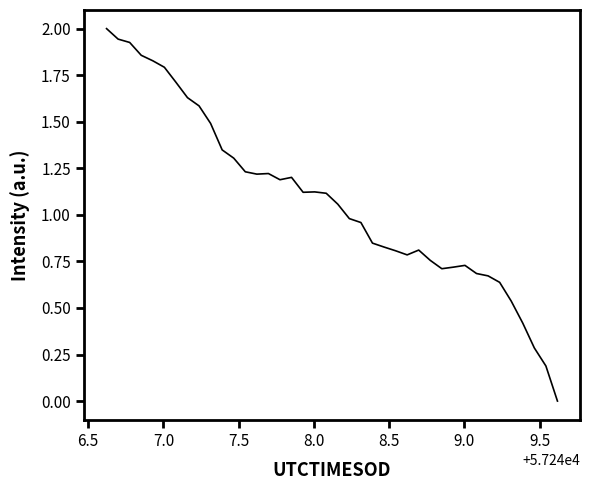

What is the greatest value displayed?

2.0